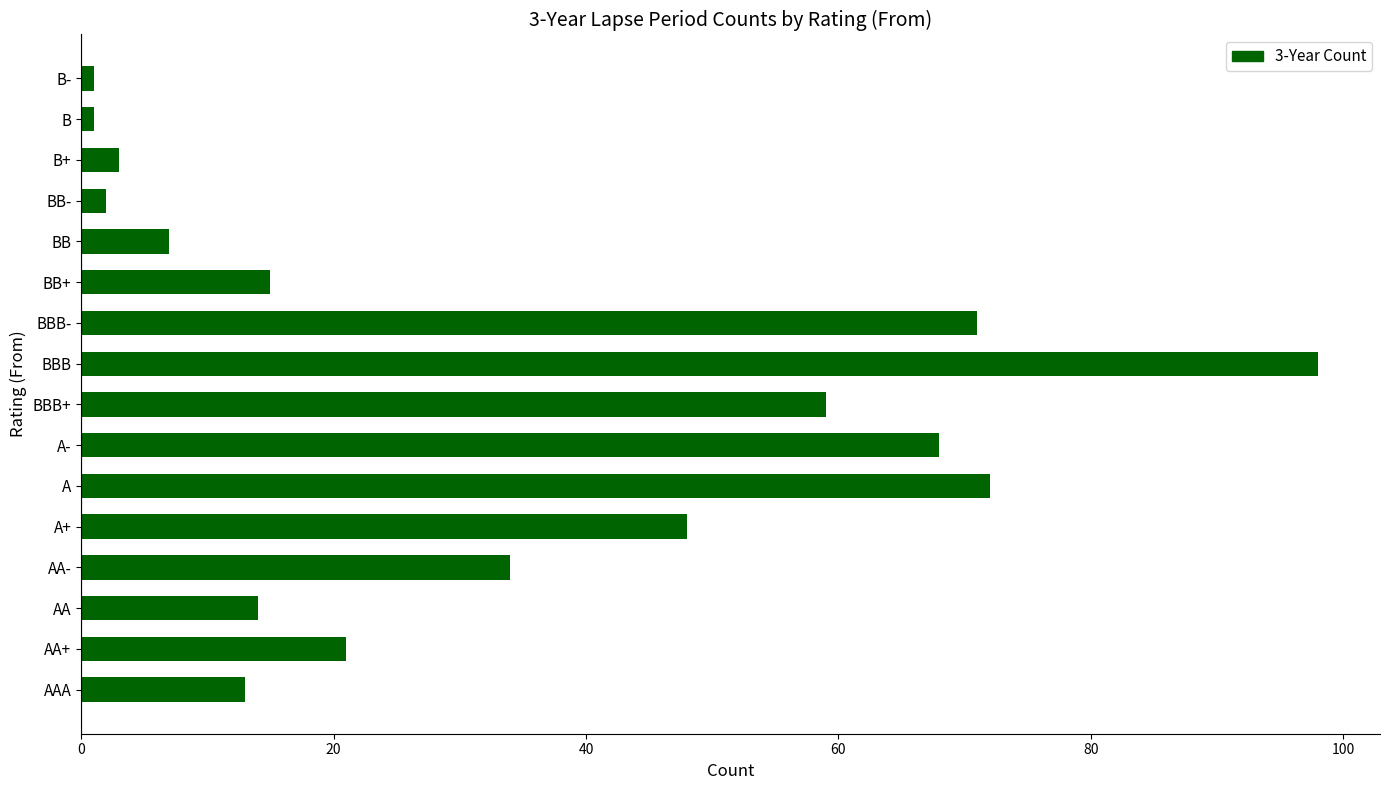

At which label is the value closest to 49?

A+